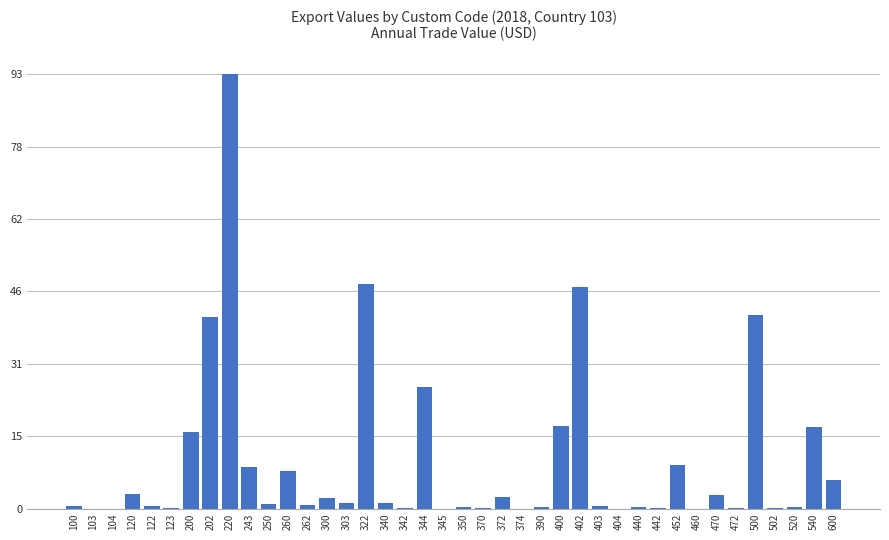

Which label corresponds to the largest value in the chart?

220